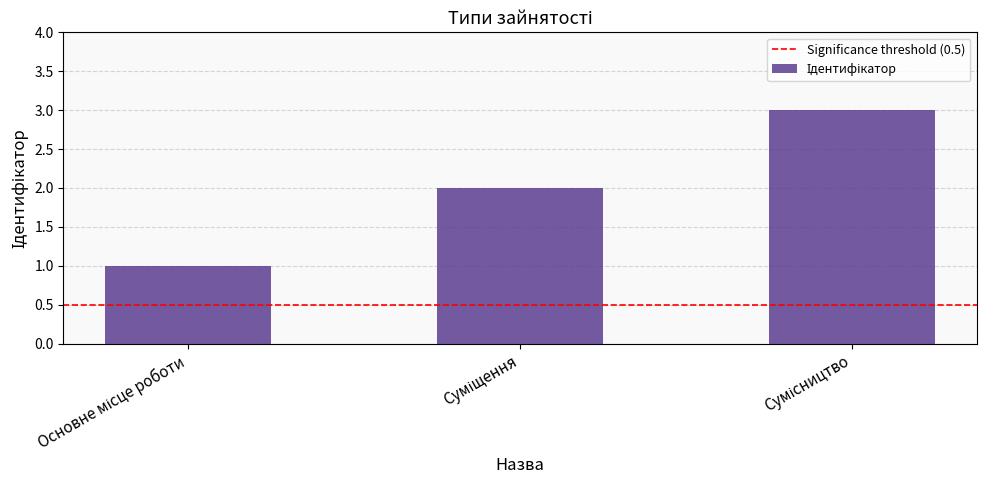

How many values are below 2?

1